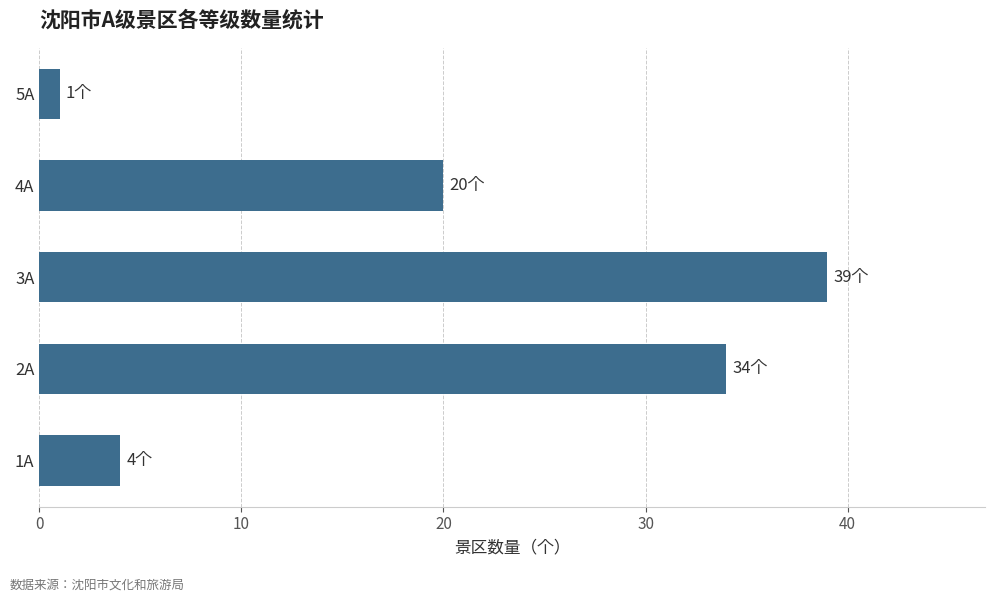

Does the chart contain any negative values?

No